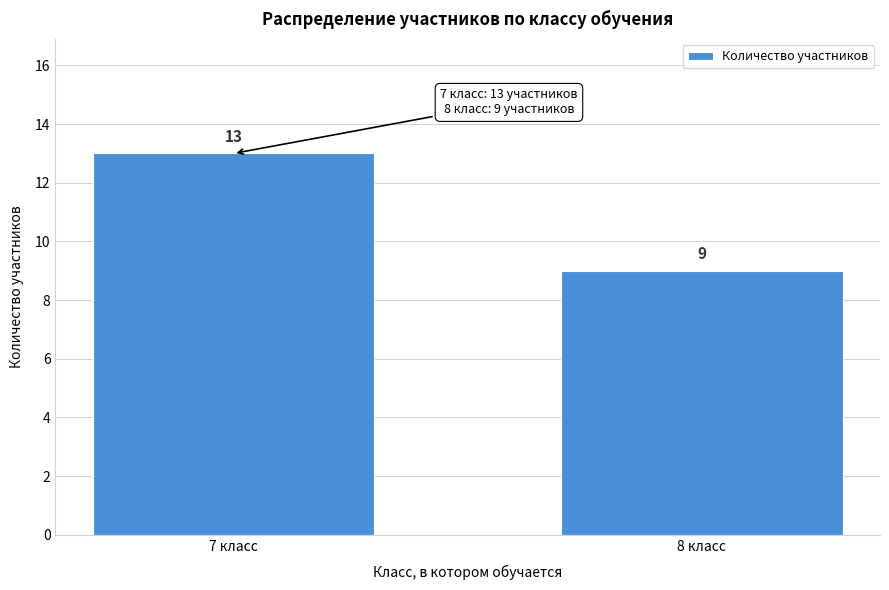

Reading left to right, what are all the values shown in this chart?

13	9